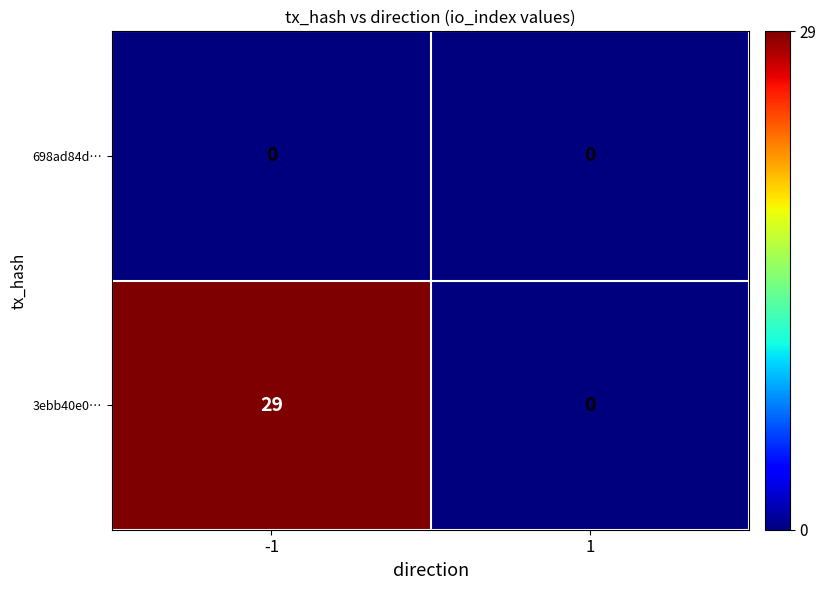

Reading left to right, extract all data points from this chart.

698ad84d…: 0	0
3ebb40e0…: 29	0